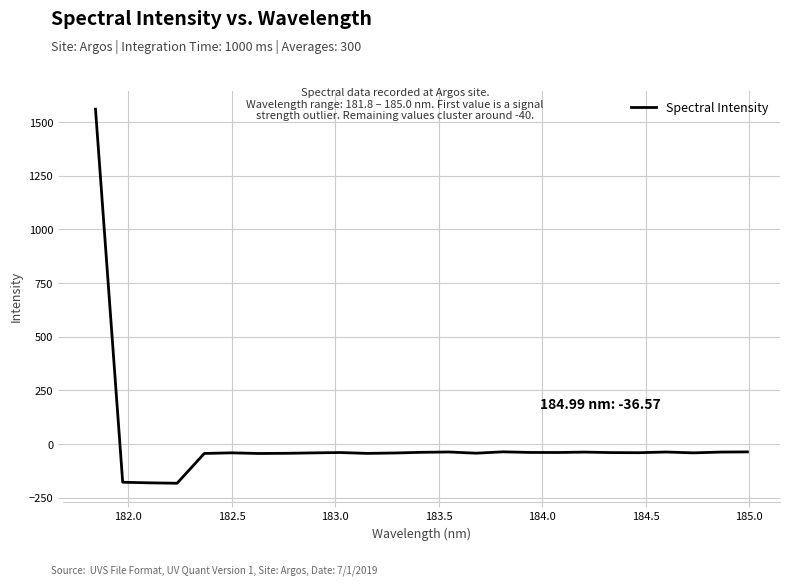

True or false: there are more than 1 points higher than both neighbors.

True